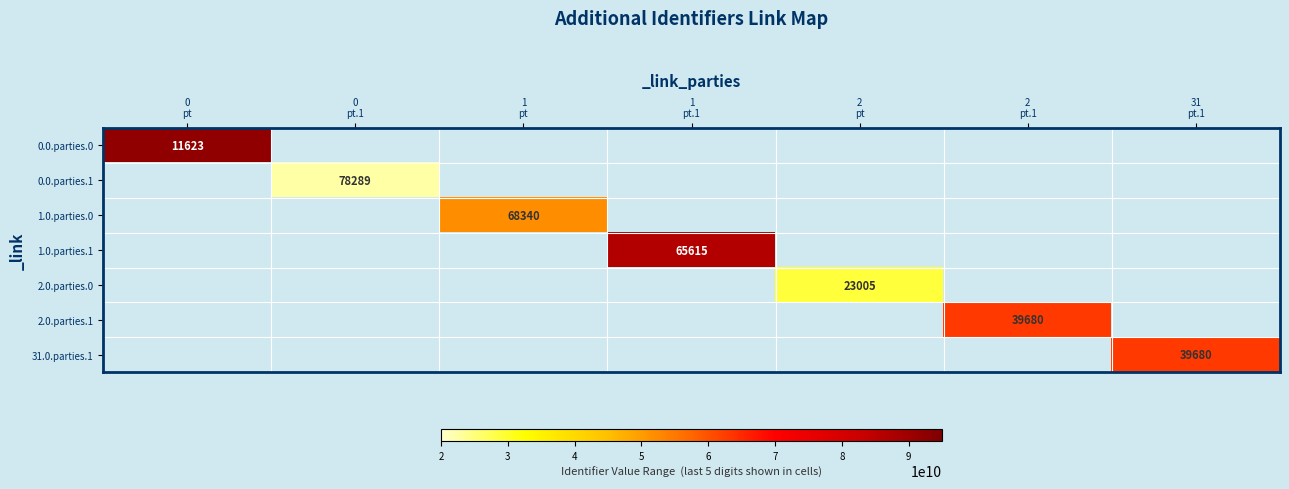

At which category is the sum across all series the highest?

0
pt